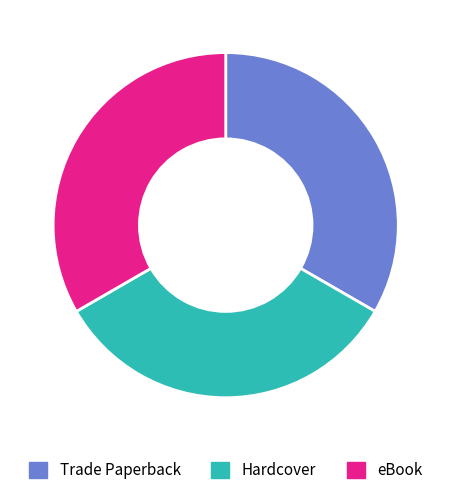

Is the sum of Hardcover and Trade Paperback greater than half?

Yes